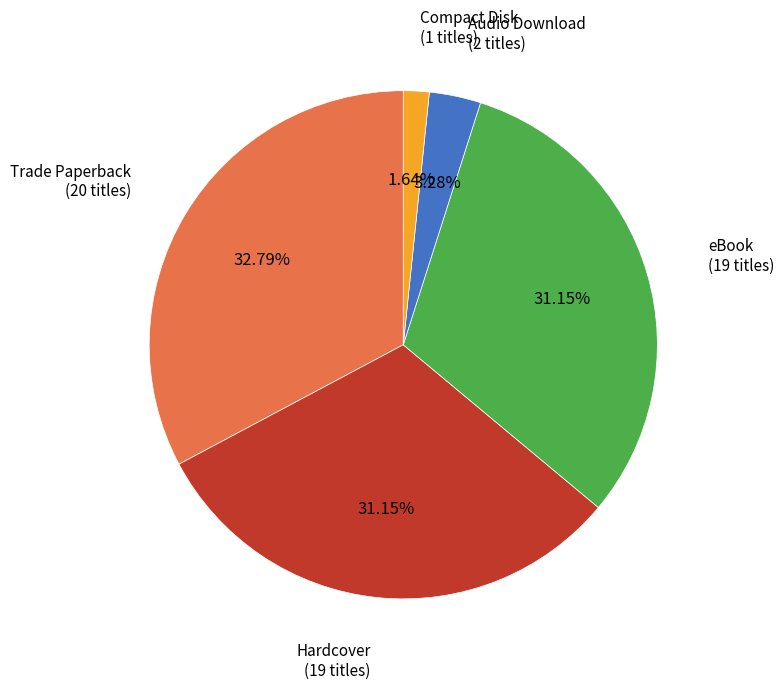

How much of the chart is everything except Compact Disk?

98.4%